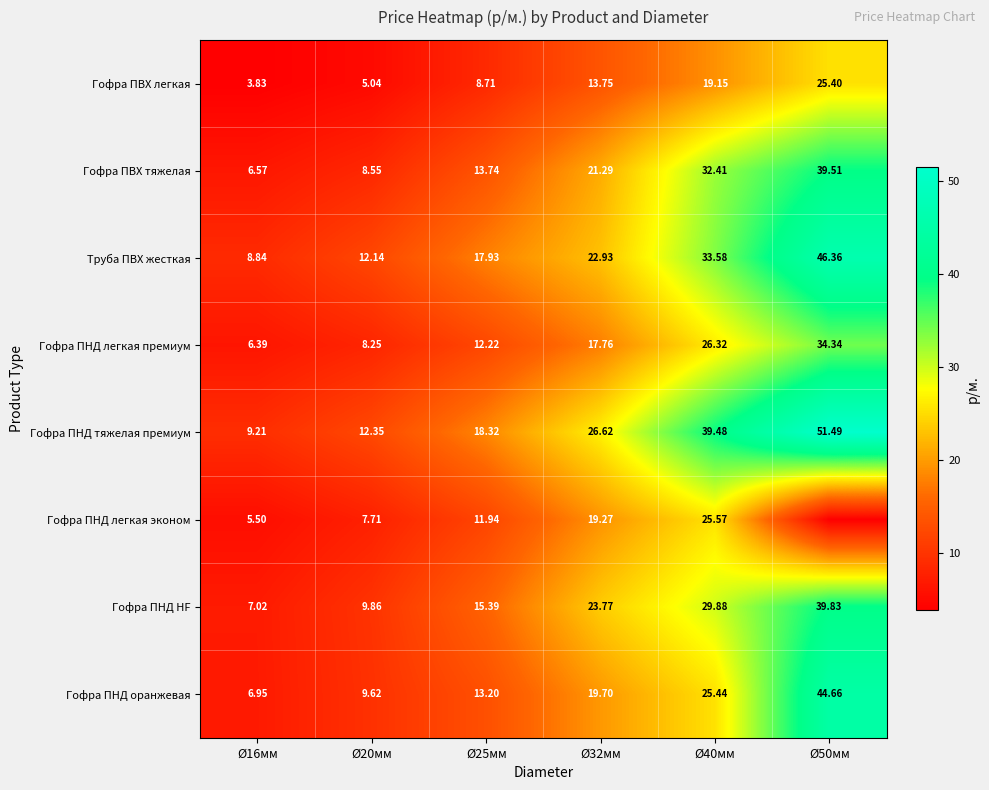

What is the greatest value displayed?

51.5